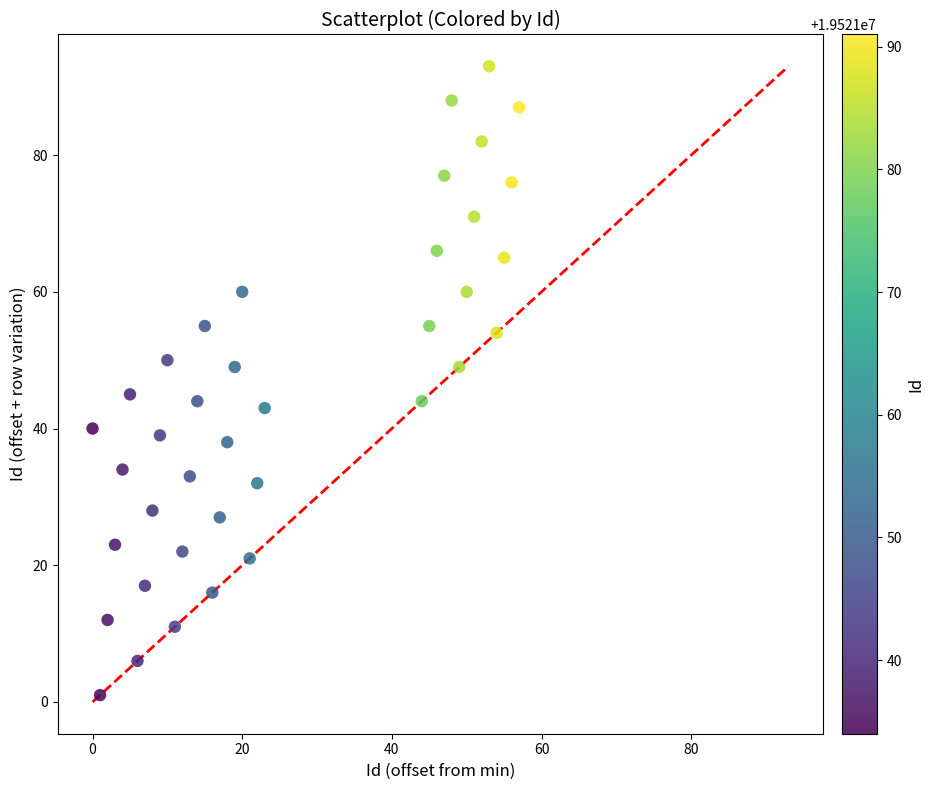

What is the range of X values (max minus min)?

57